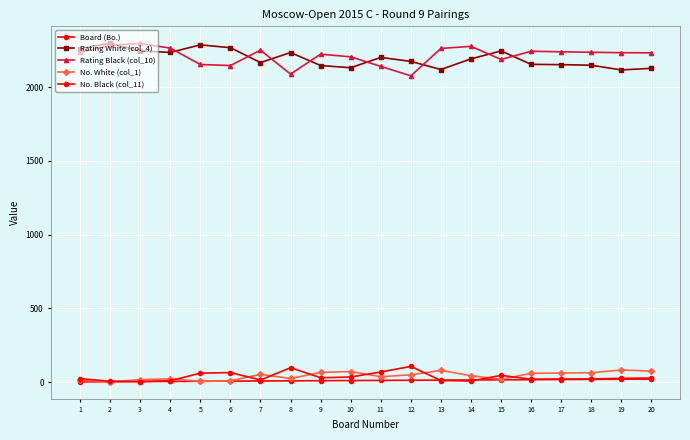

Between 8 and 17, which is larger?

17